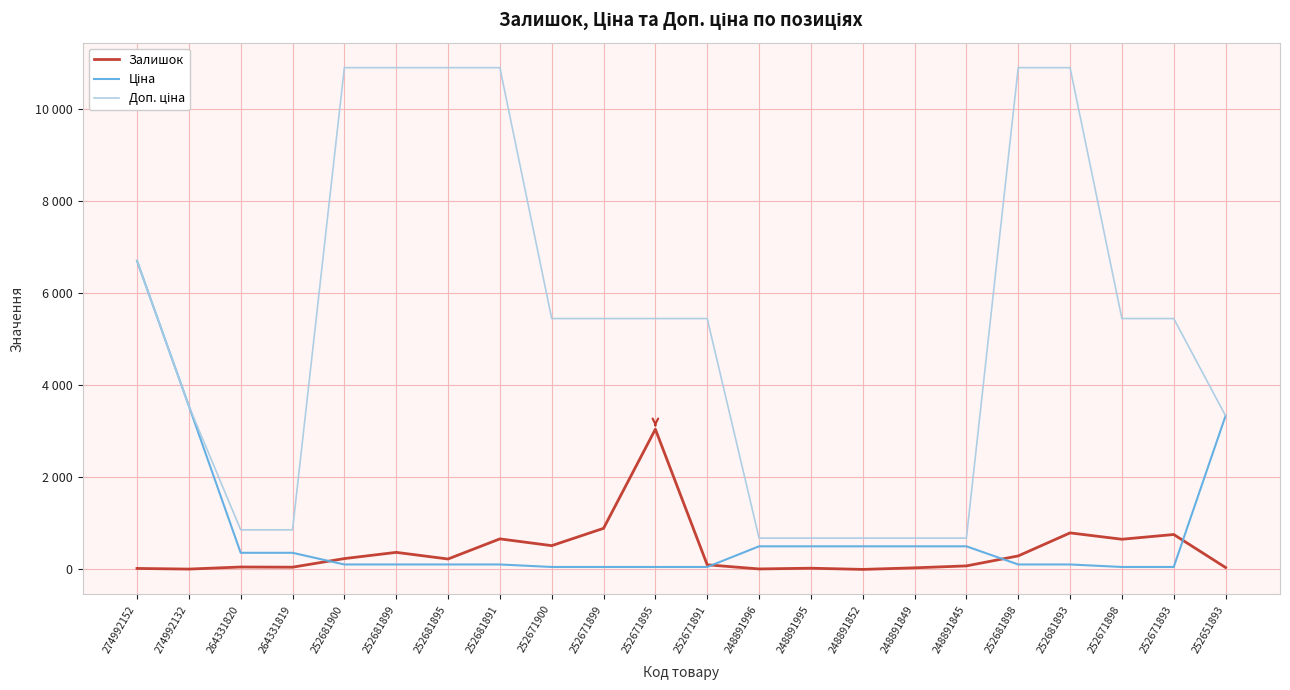

Does the chart display data point markers on the line(s)?

No